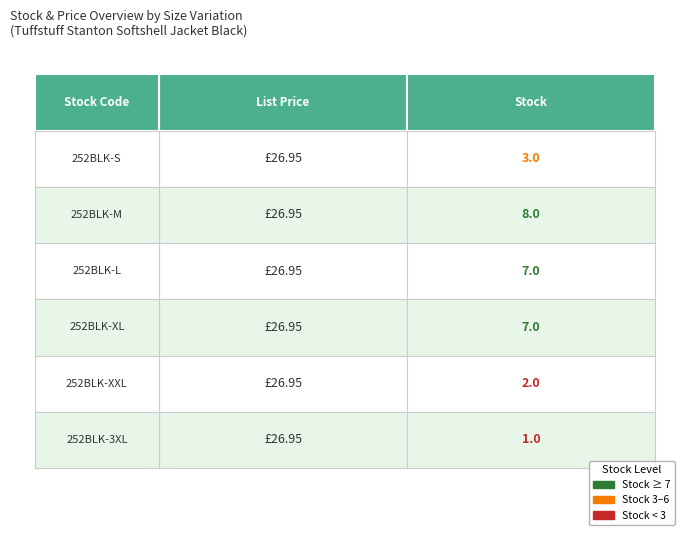

The value at 252BLK-XL is 11. True or false?

False